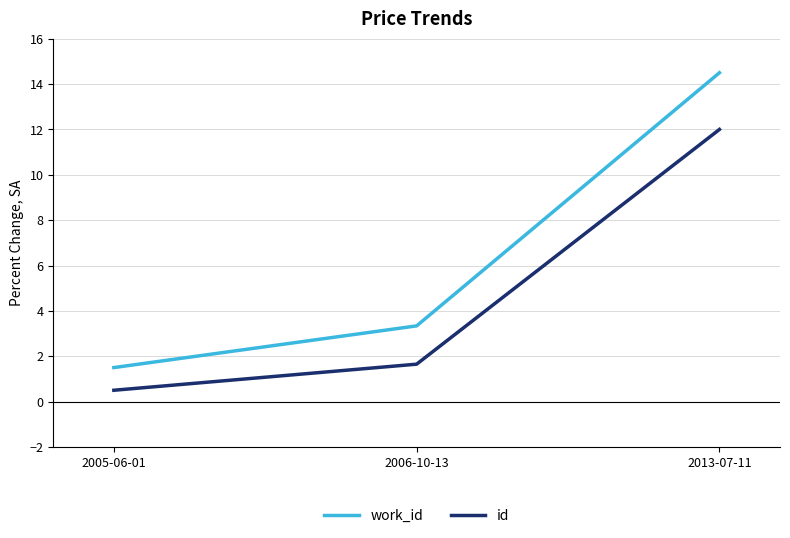

At which label is id closest to 6?

2006-10-13